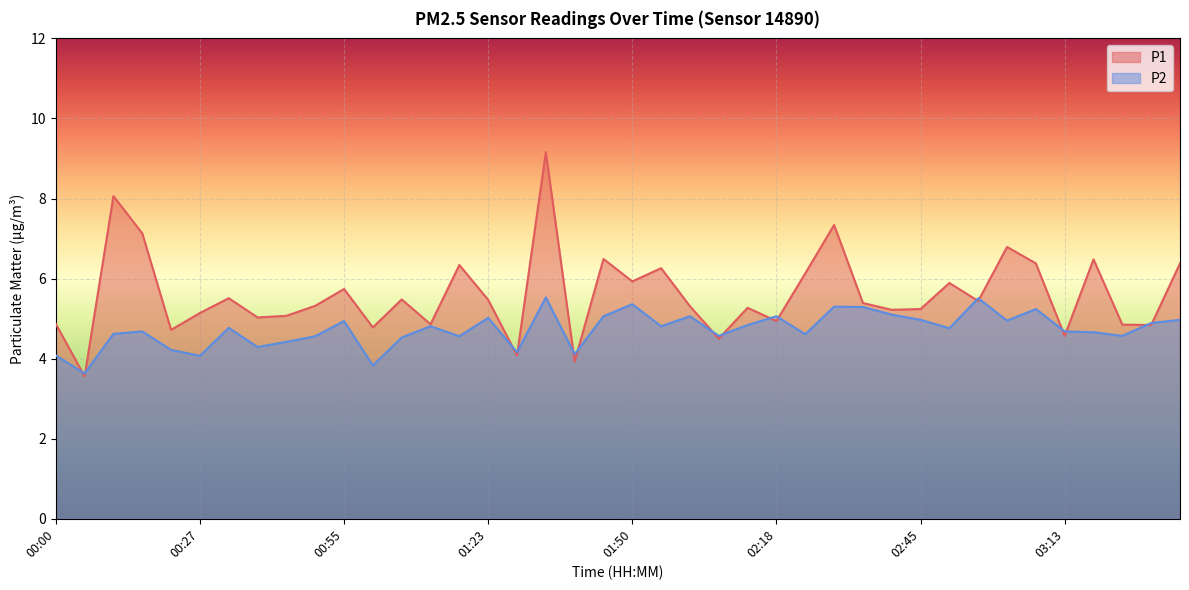

What position from the right is 00:00?

40